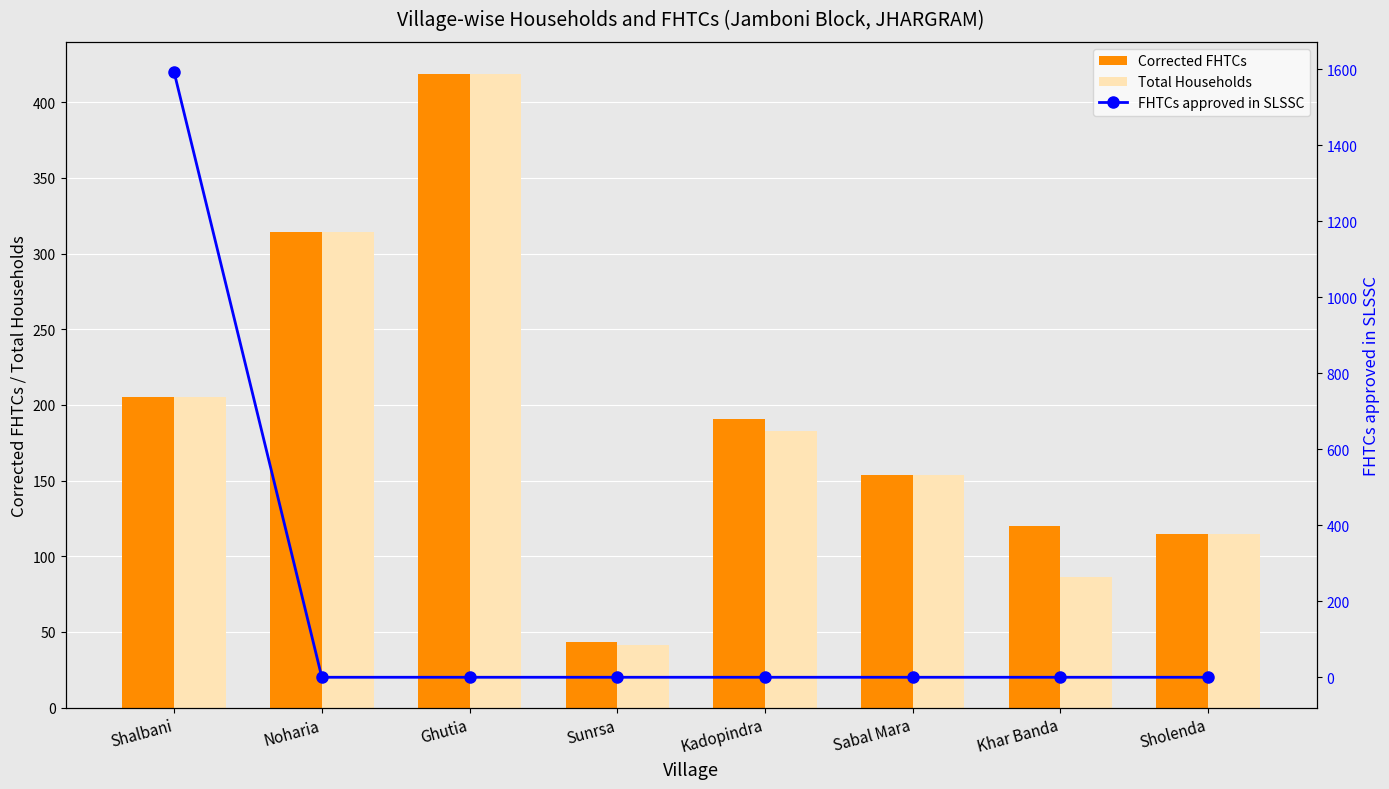

What is the difference between the Corrected FHTCs values at Noharia and Khar Banda?

194